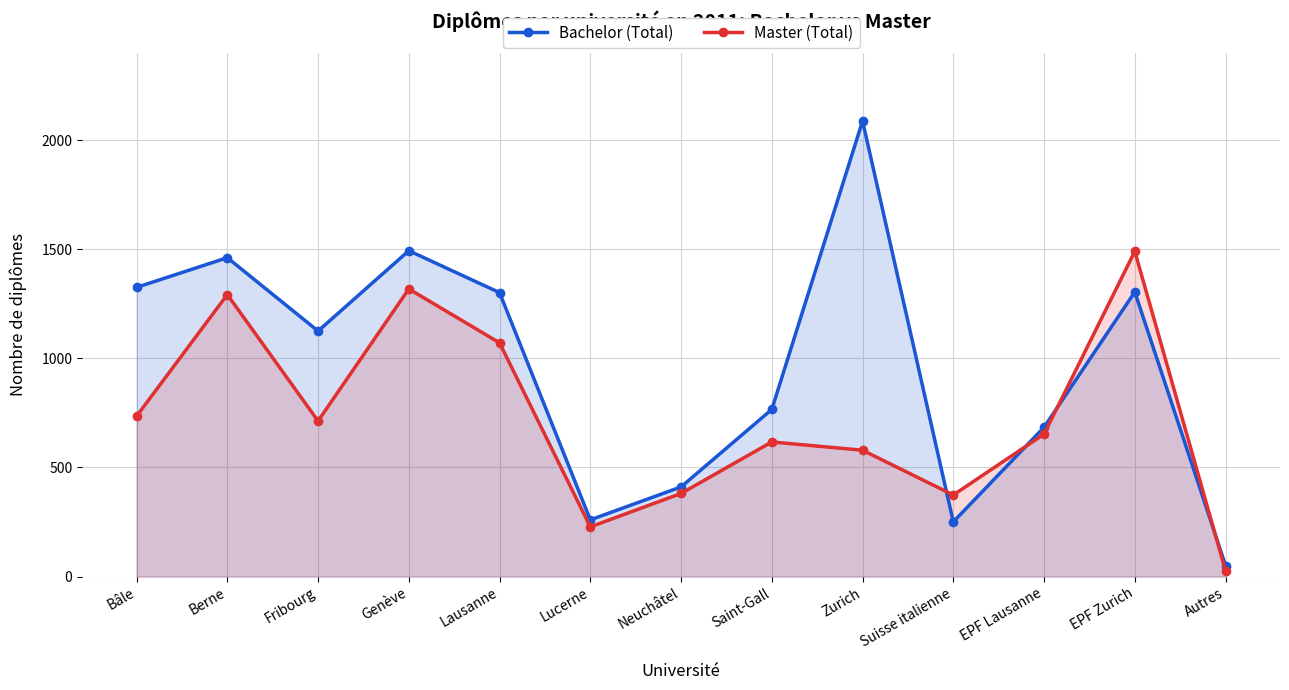

What is the spread (max minus min) of values at Fribourg?

412